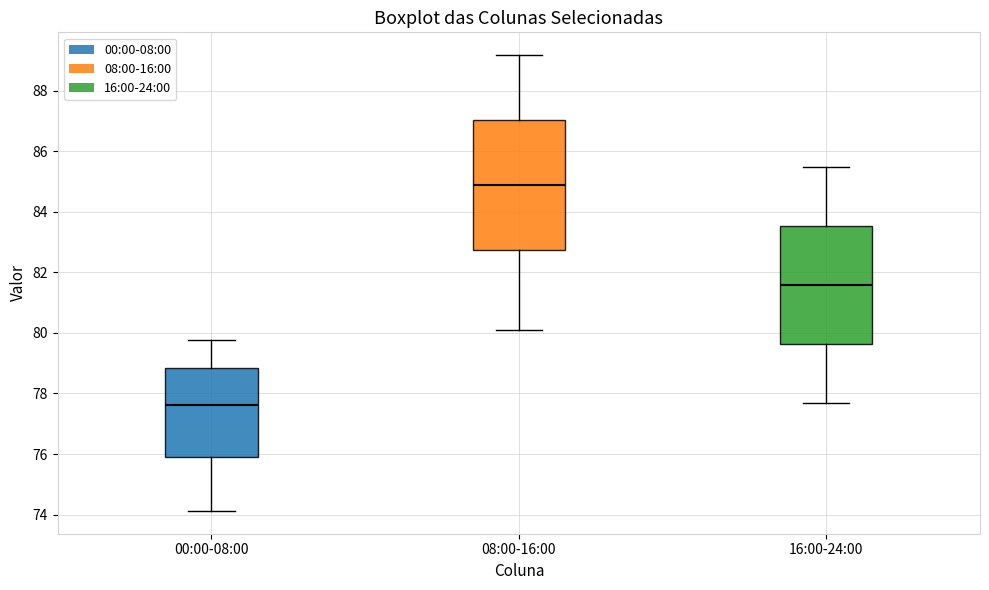

Comparing the boxes themselves (not the whiskers), which one is the tallest?

08:00-16:00